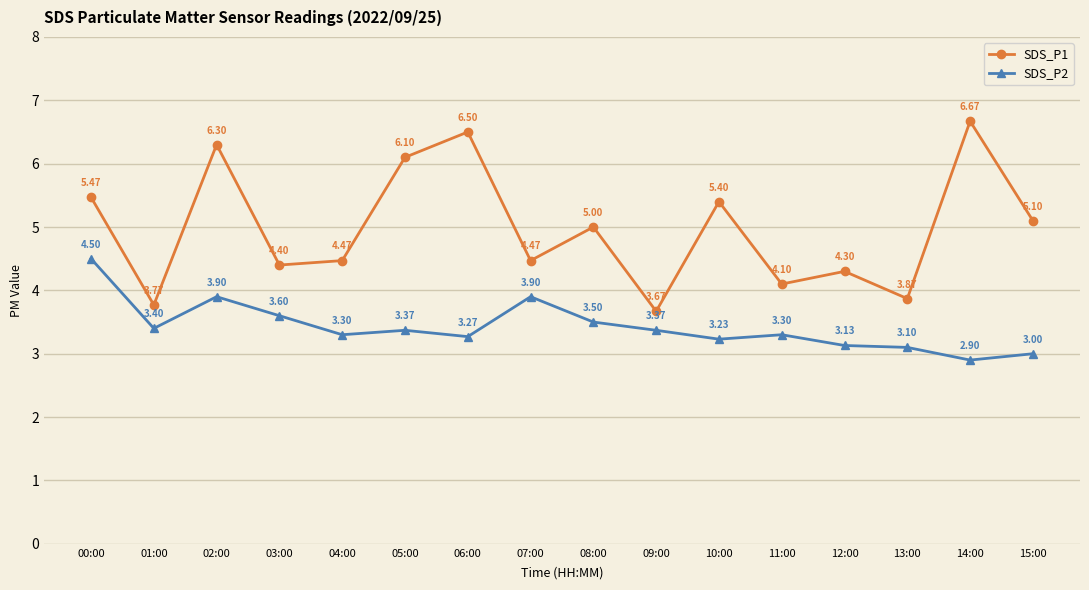

What is the sum of all SDS_P2 values?

54.8